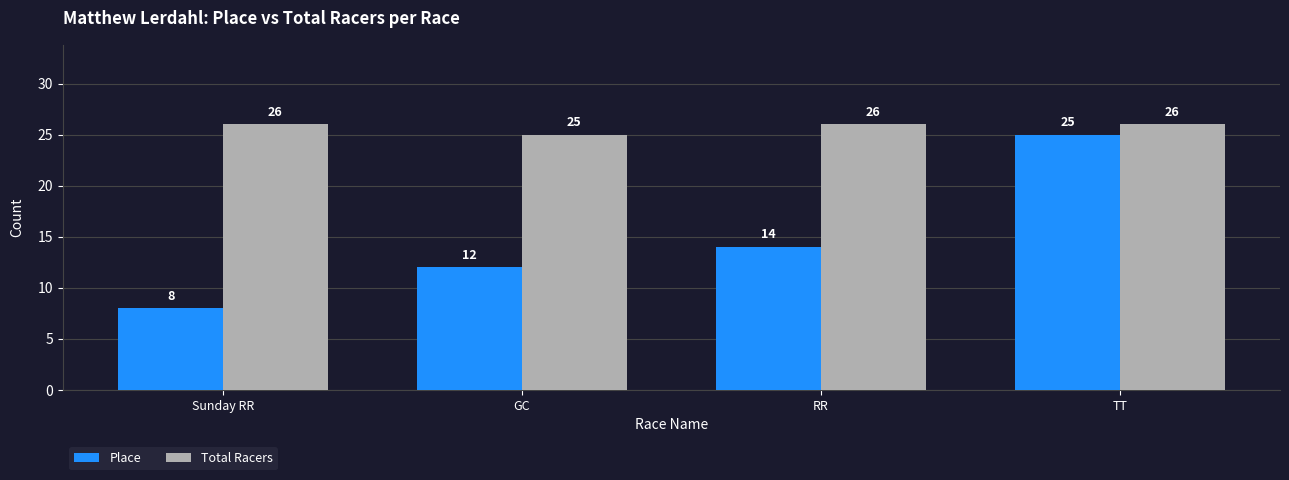

What is the highest value of the Total Racers series?

26